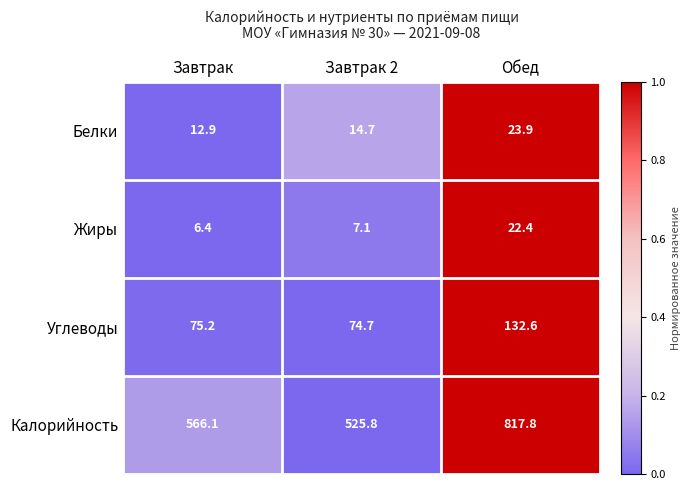

What is the total value across all series at Обед?

996.7